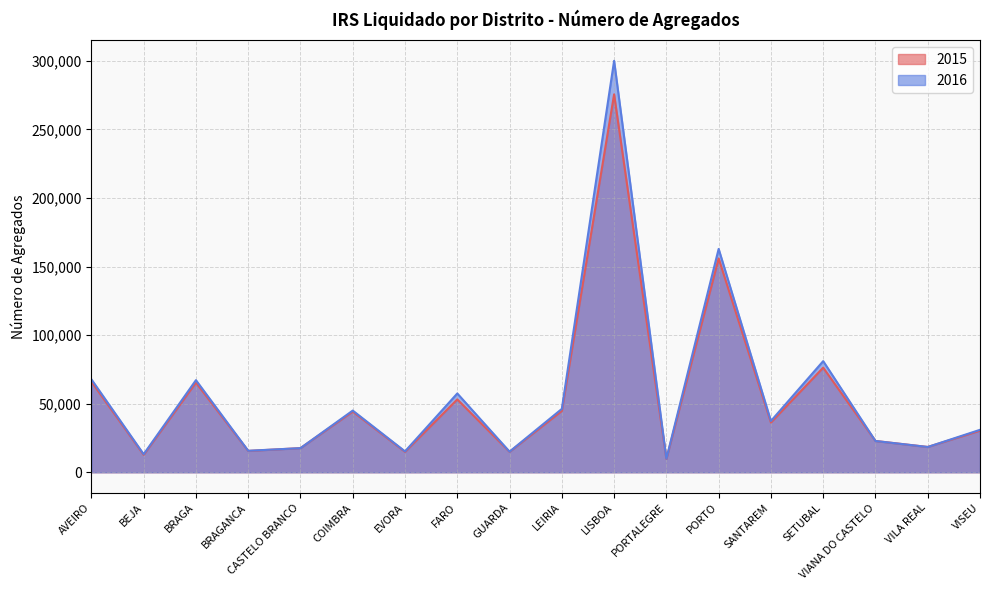

How many data points in 2015 are above 36259?

8